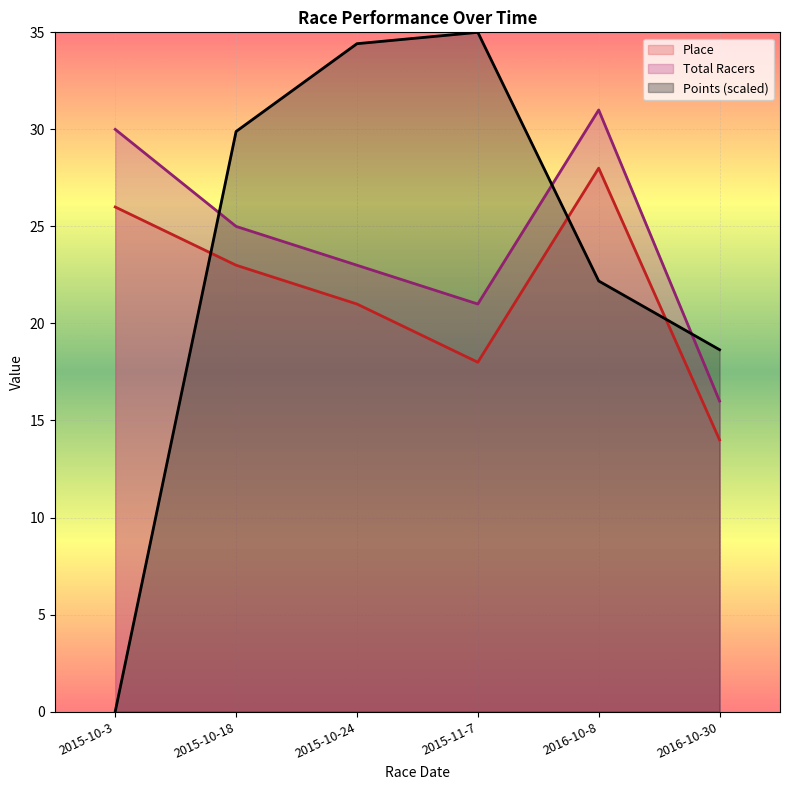

True or false: Points and Total Racers intersect in this chart.

True